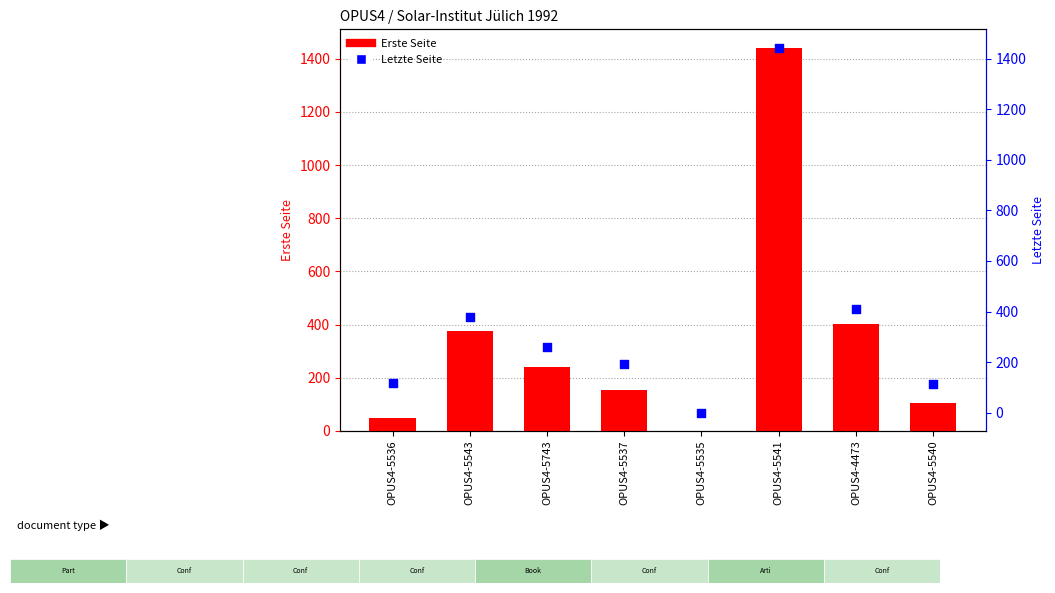

Which series contains the highest Y value?

Letzte Seite